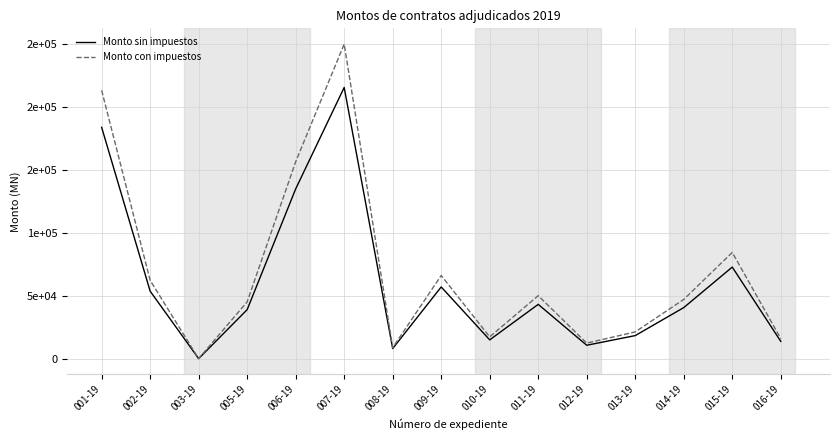

Between 014-19 and 015-19, which series saw the biggest shift?

Monto con impuestos